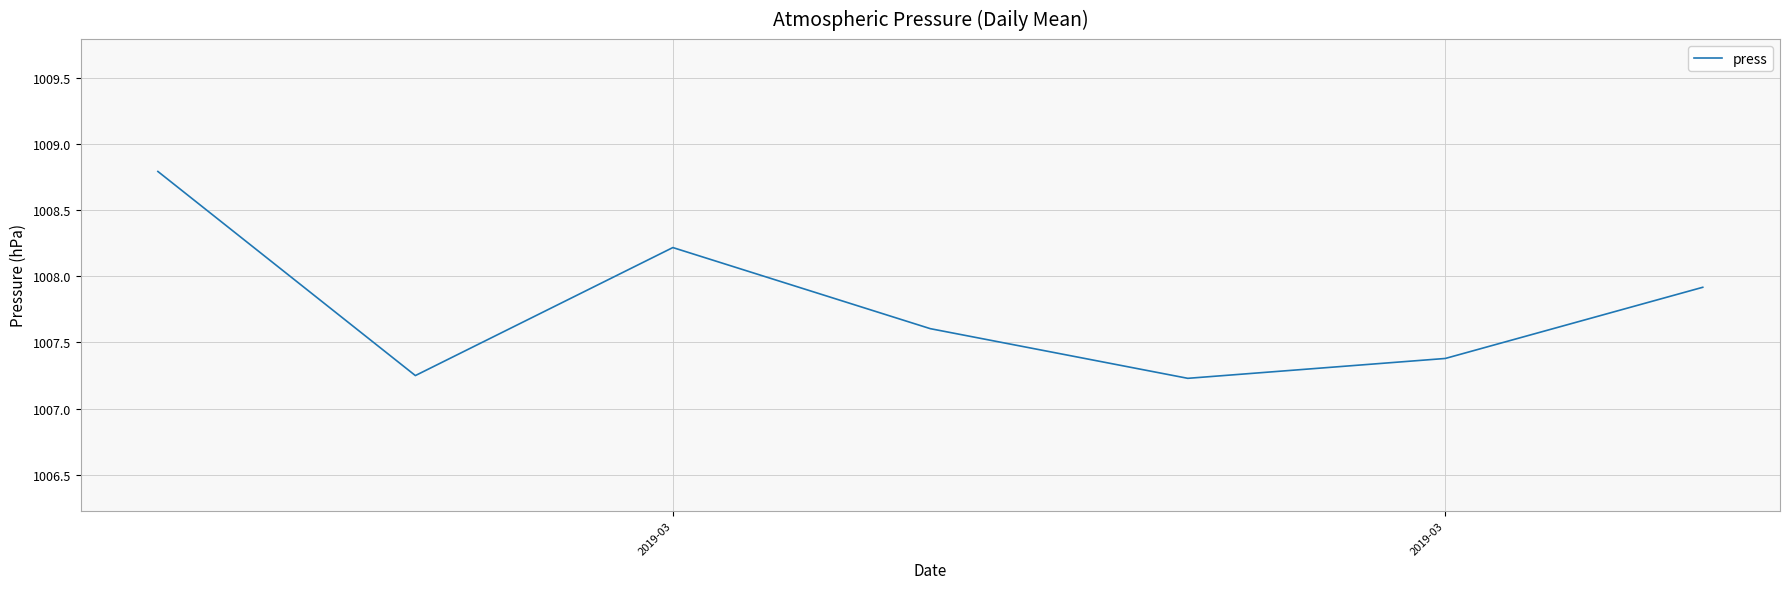

What is the greatest value displayed?

1008.8